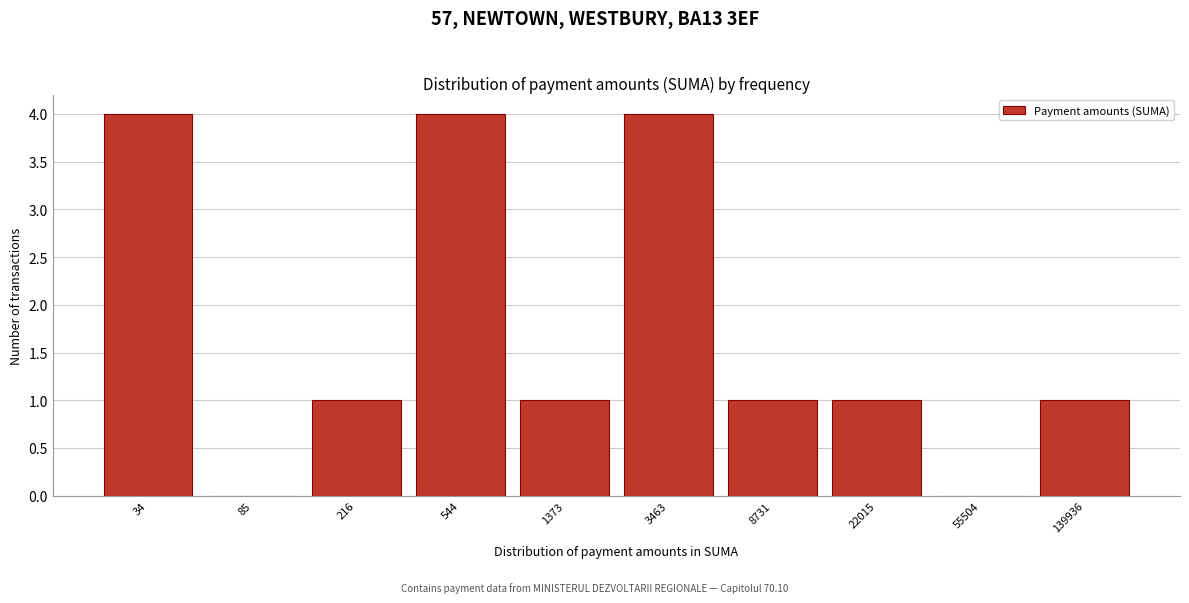

Reading left to right, transcribe all the data shown in this chart.

34=4	85=0	216=1	544=4	1373=1	3463=4	8731=1	22015=1	55504=0	139936=1